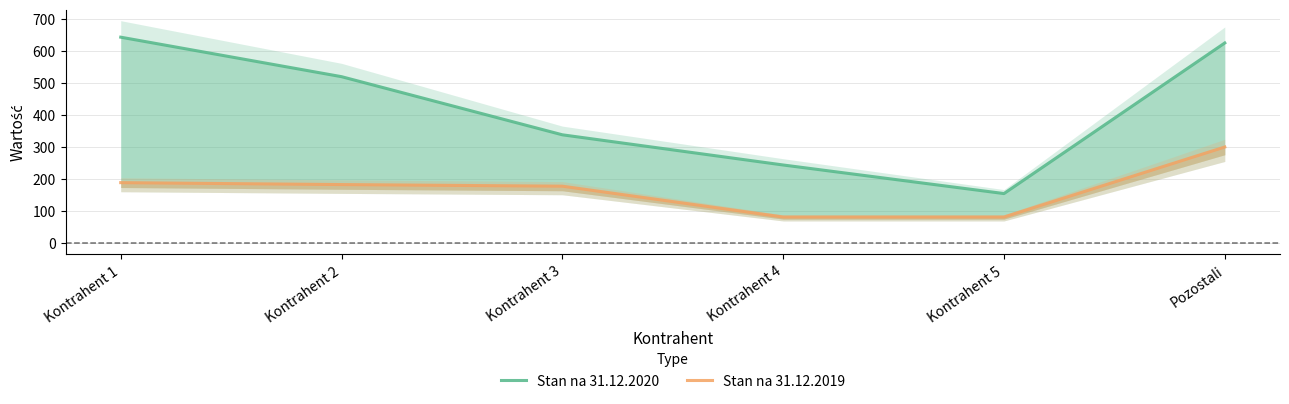

At which label does Stan na 31.12.2019 reach its peak?

Pozostali